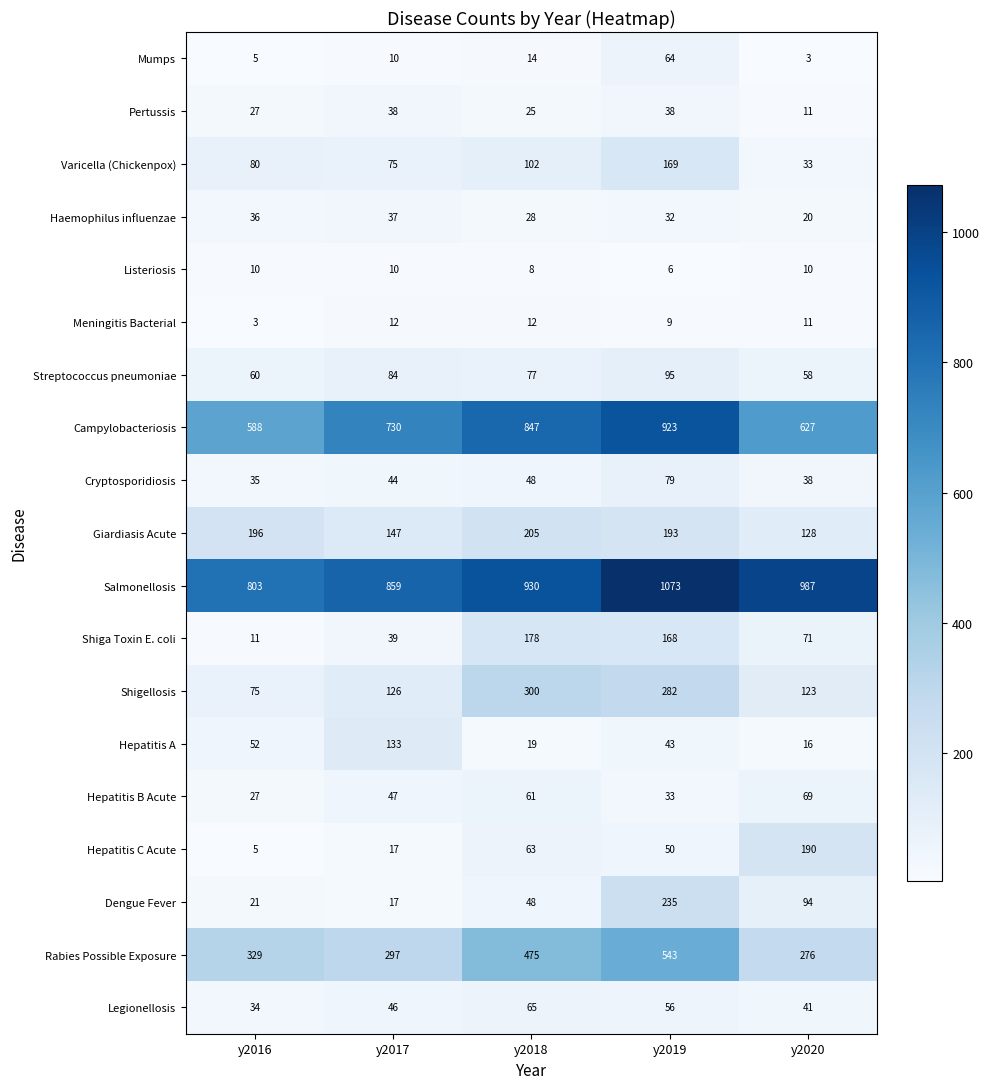

What is the sum of the Legionellosis values at y2017 and y2019?

102